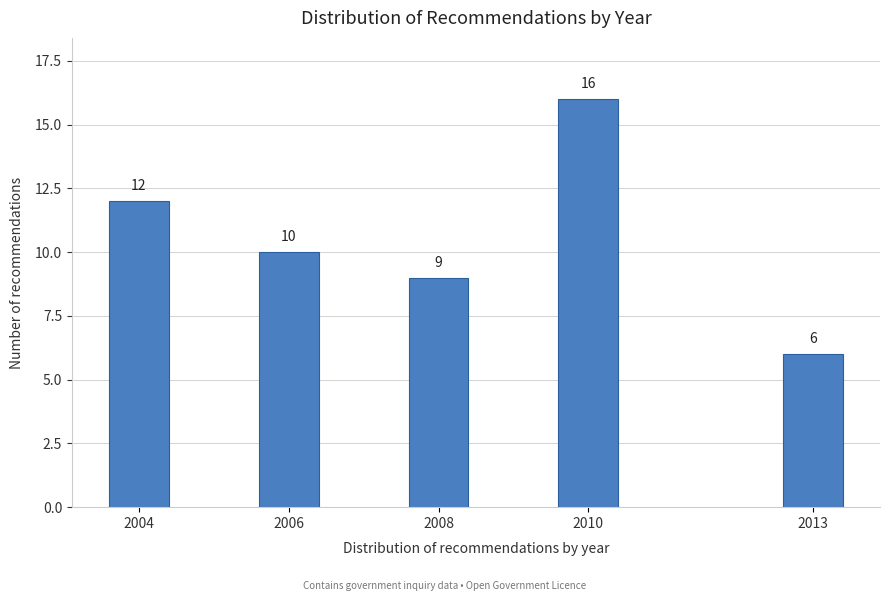

Reading left to right, list all the values displayed in this chart.

12	10	9	16	6